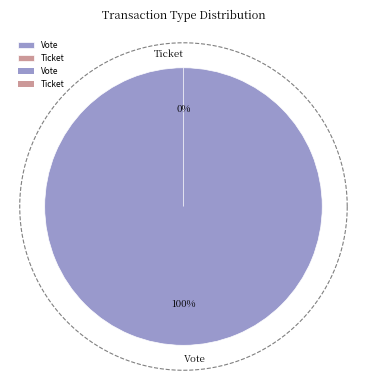

How many segments does this pie chart have?

2